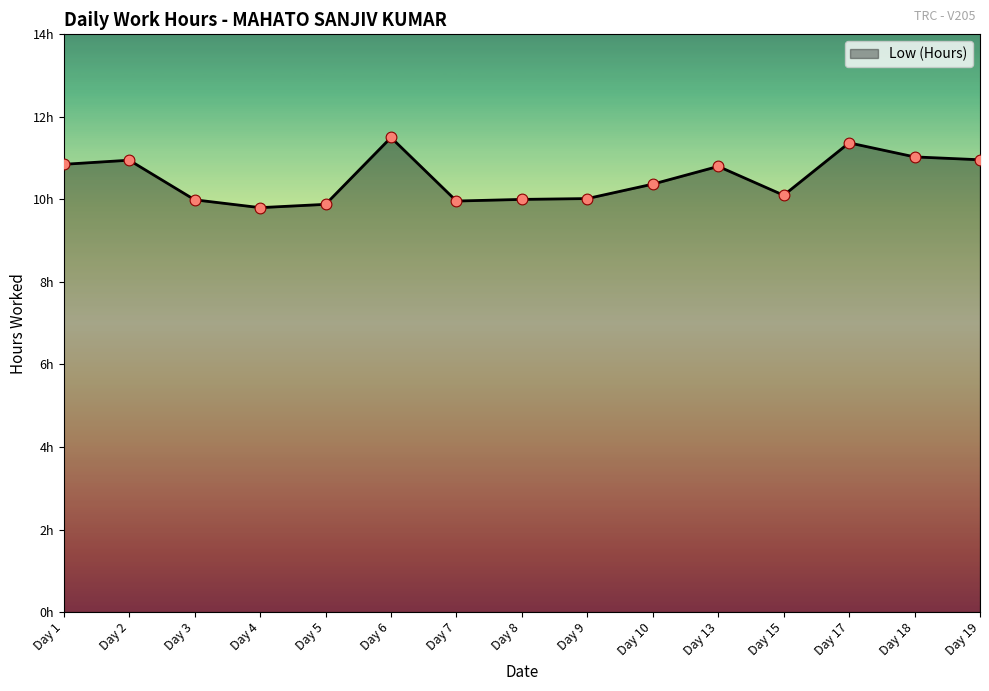

Does the chart have visible grid lines?

No